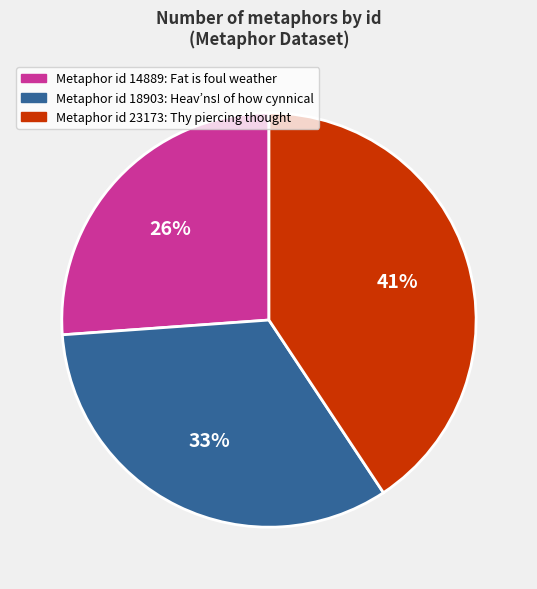

True or false: Metaphor id 18903: Heav’ns! of how cynnical accounts for 33% of the total.

True